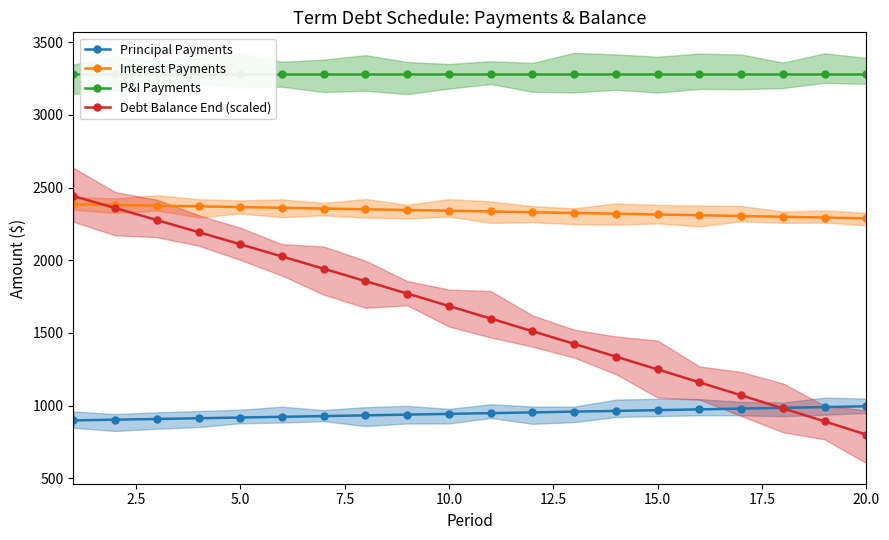

True or false: Debt Balance End (scaled) has more than 1 interior local peaks.

False